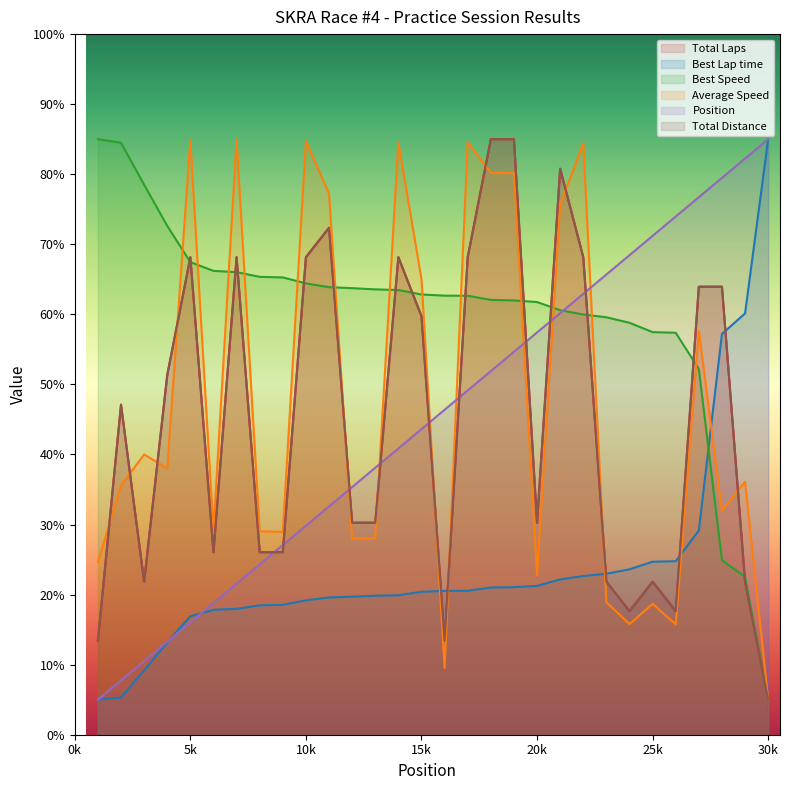

True or false: Average Speed has more than 1 points higher than both neighbors.

True